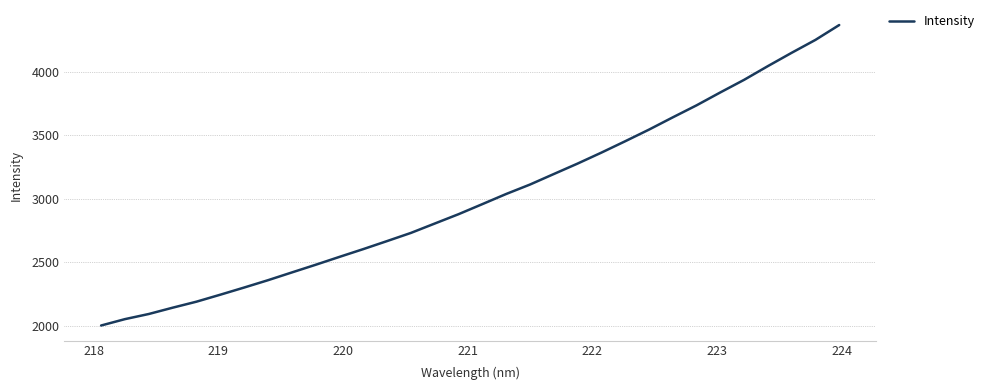

What is the difference between the maximum and minimum values?

2364.7